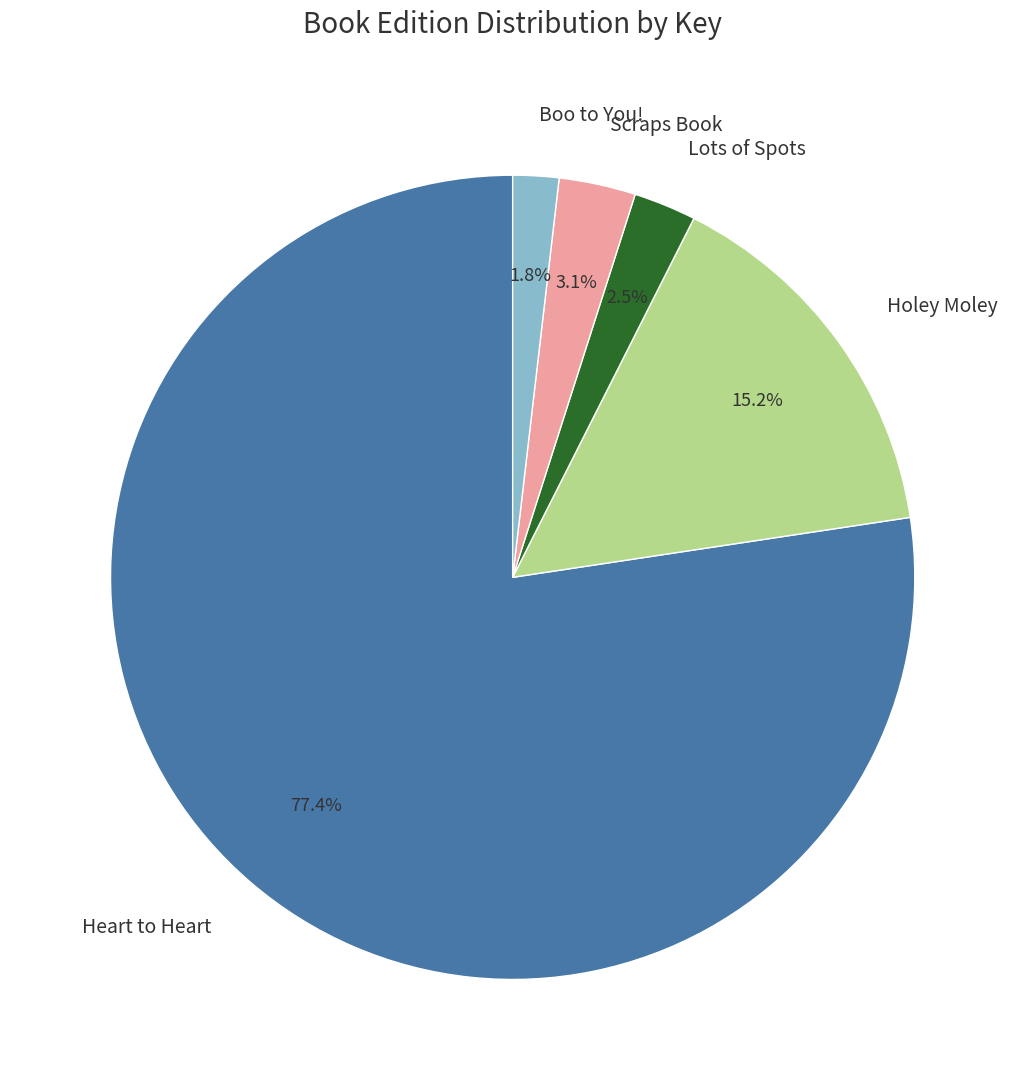

Which category has the smallest portion of the pie?

Boo to You!